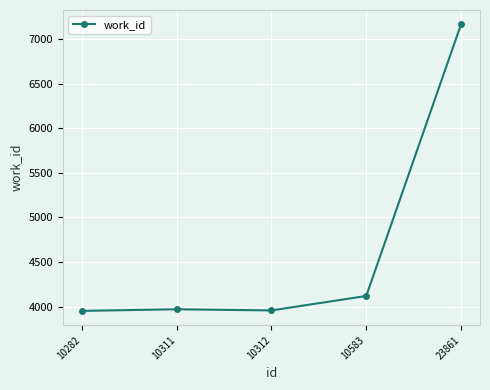

The chart shows a value of 6898 at 10311. True or false?

False